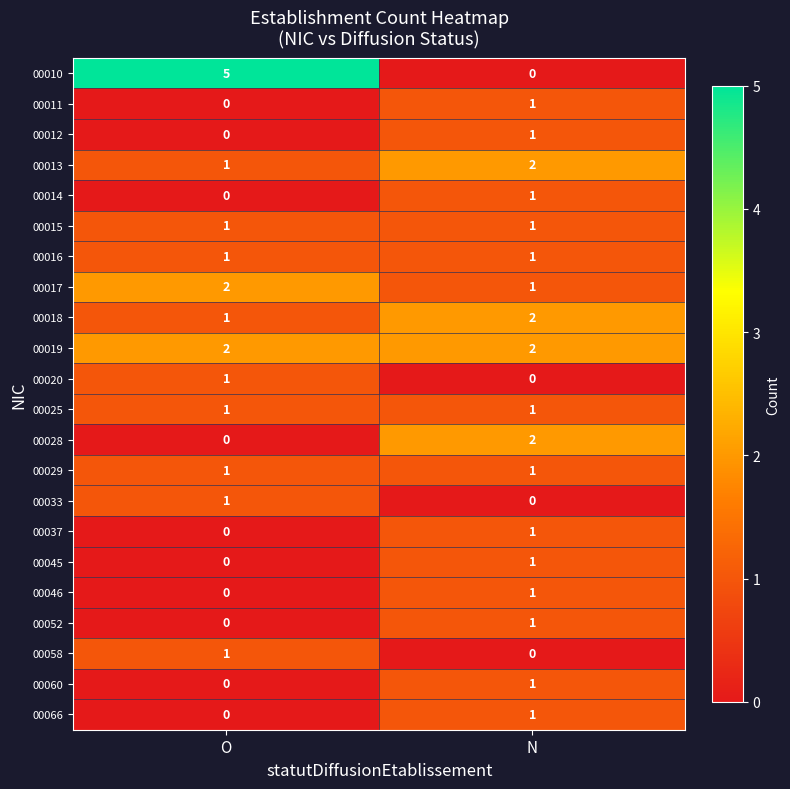

How many distinct data groups are displayed?

22